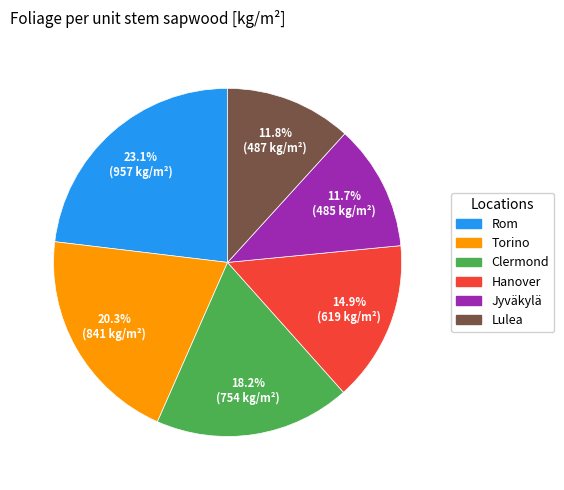

To the nearest percent, what is the average slice percentage?

17%